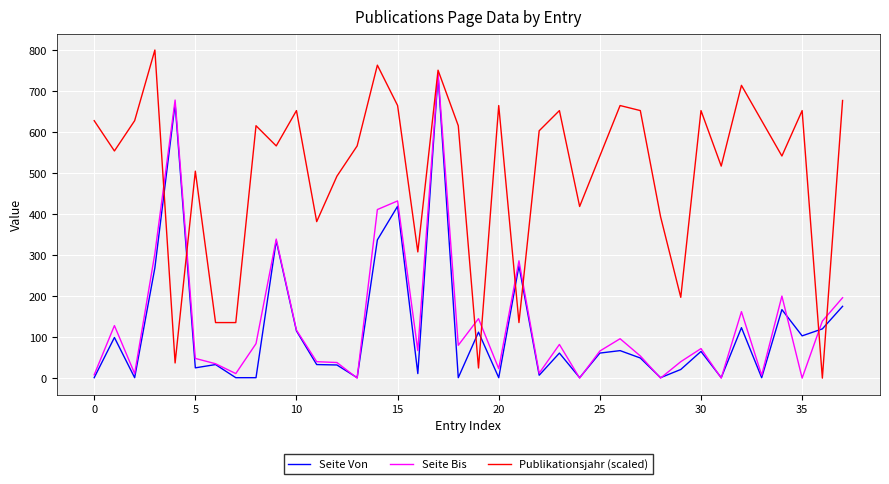

What is the maximum value for Seite Von?

739.0